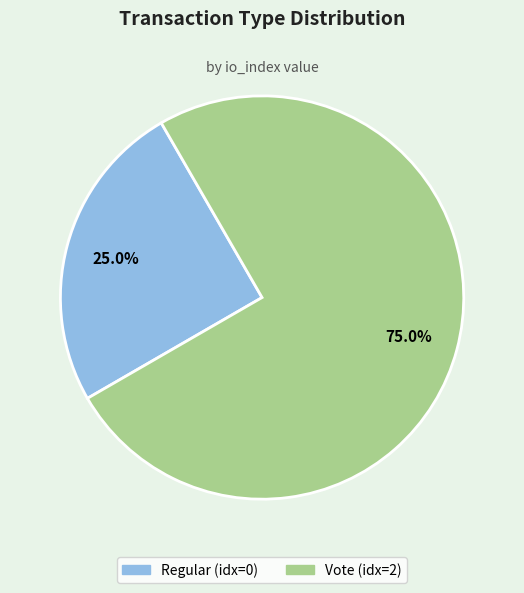

What is the majority slice?

Vote